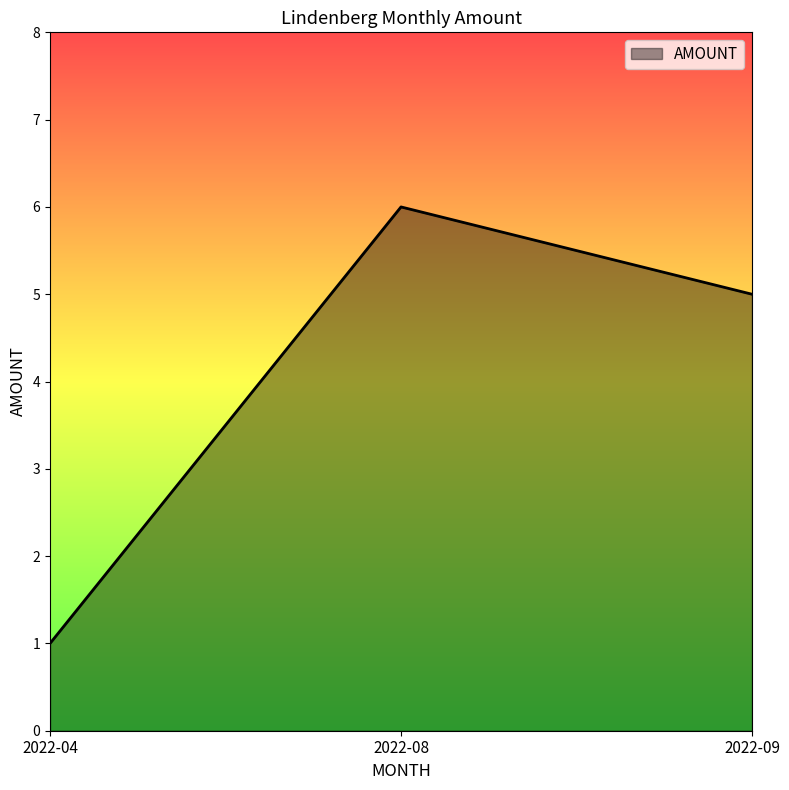

Rank the categories by value from highest to lowest.

2022-08, 2022-09, 2022-04